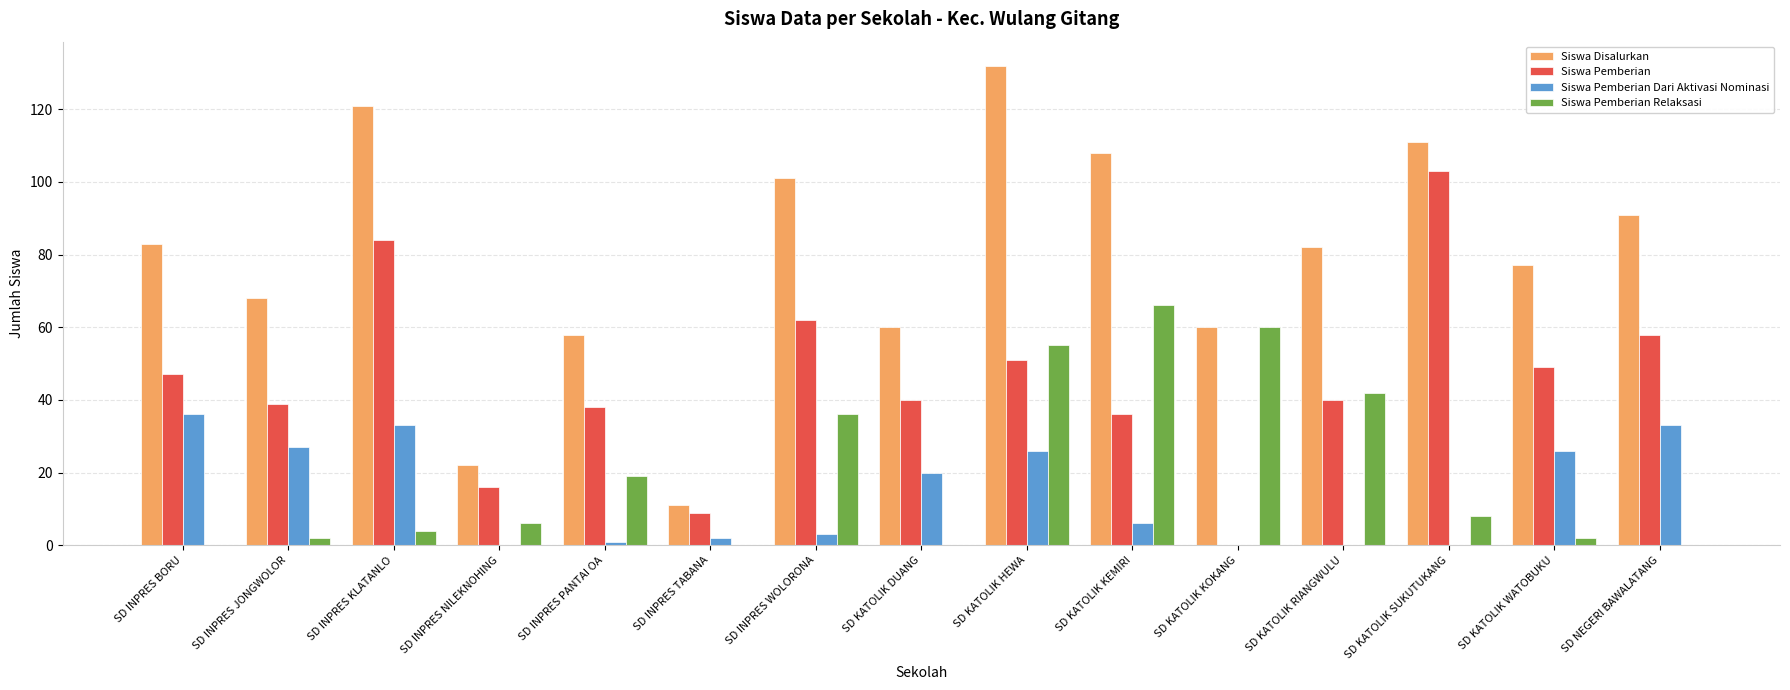

What is the sum of all Siswa Disalurkan values?

1185